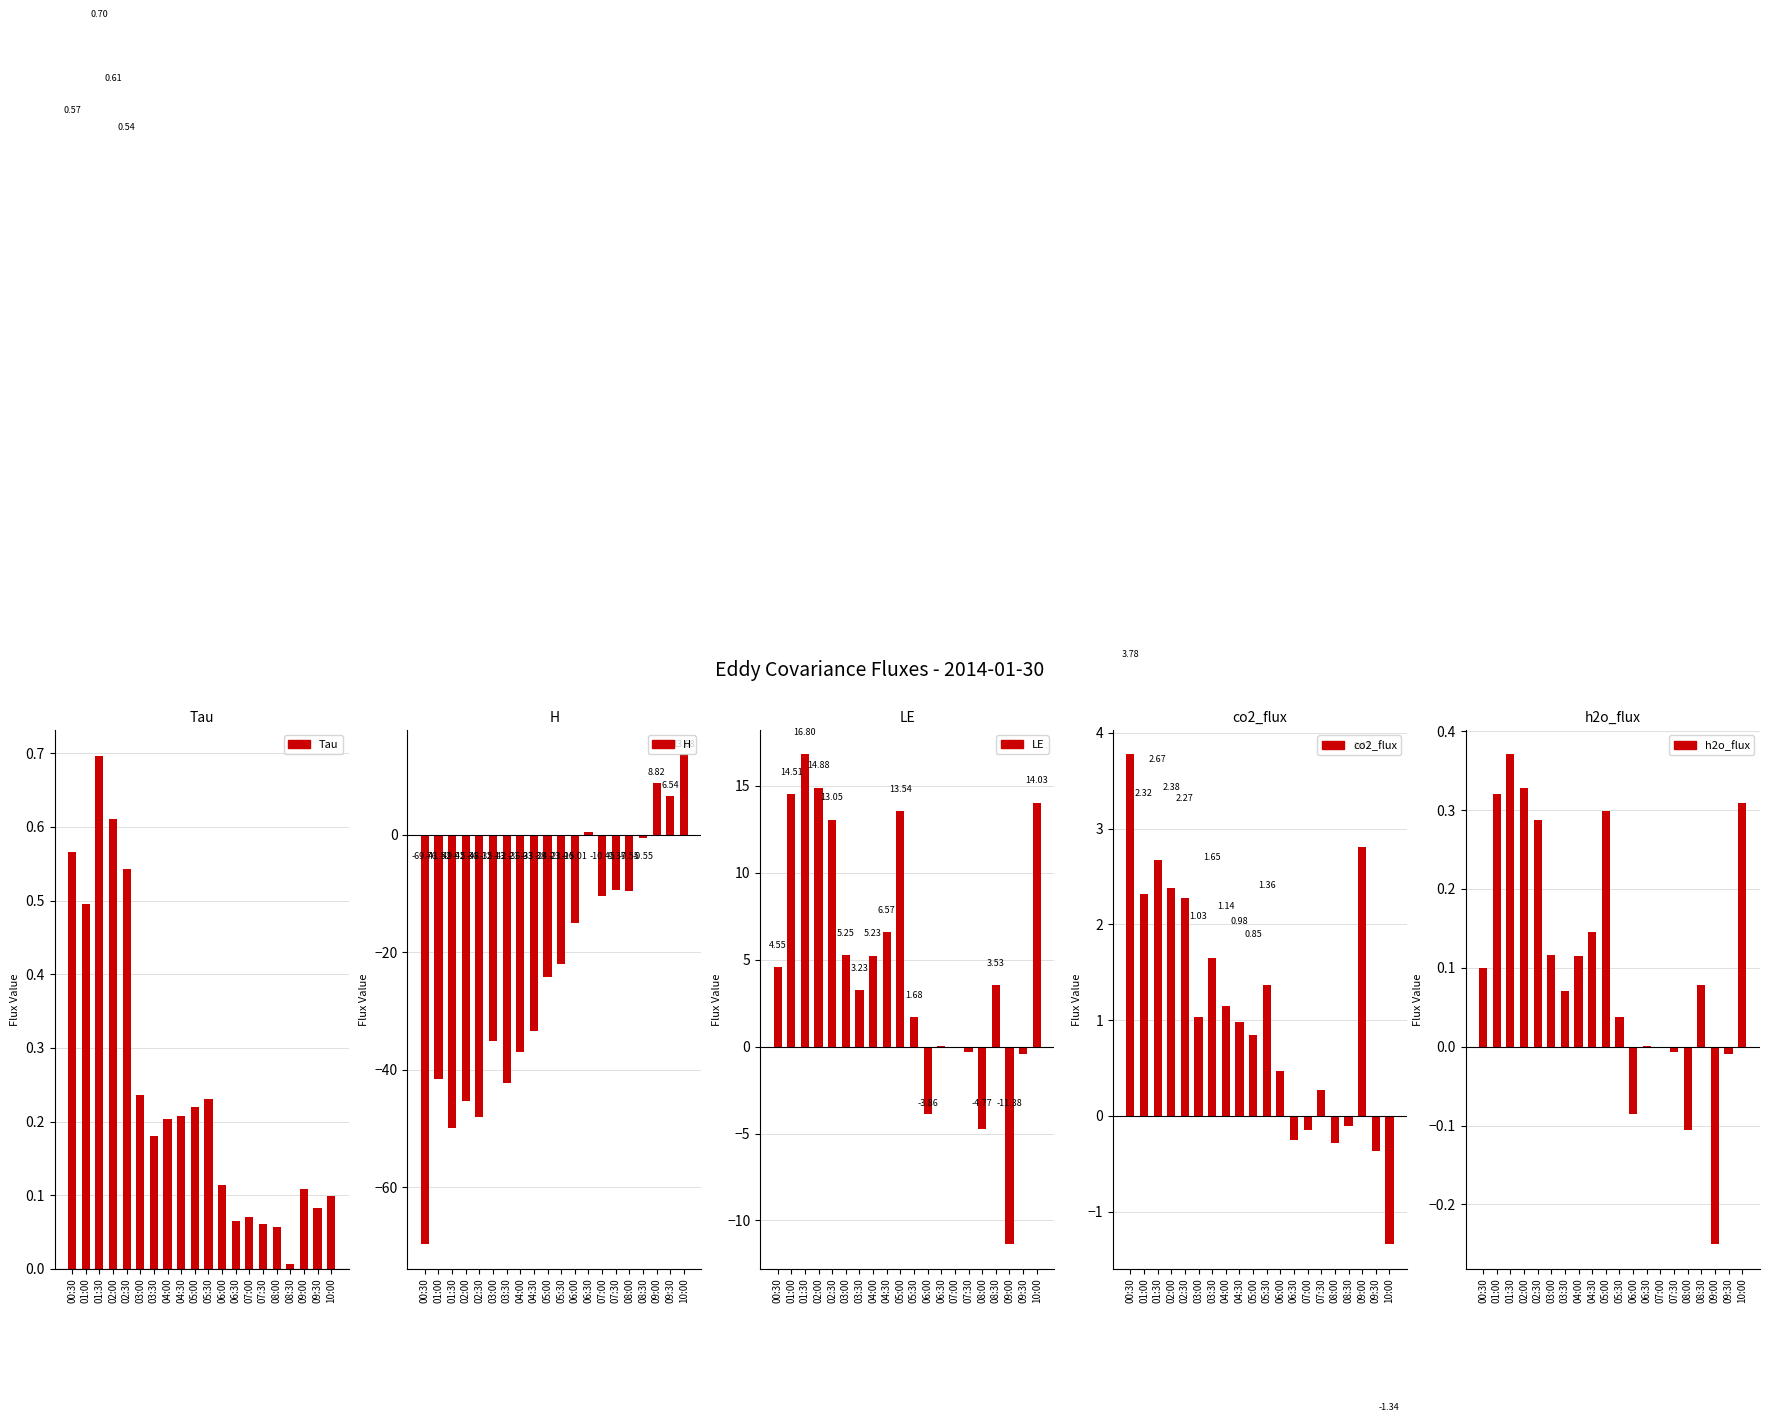

What is the sum of the LE values at 00:30 and 05:30?

6.2